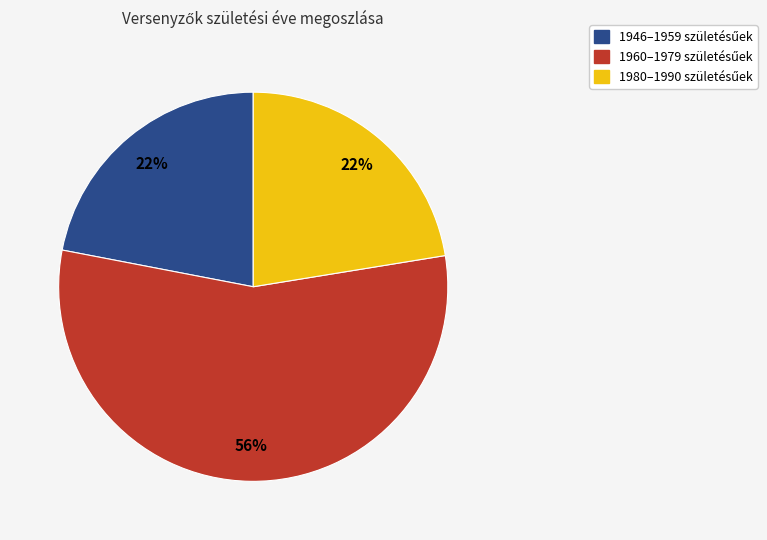

To the nearest percent, what is the difference between the largest and smallest slice percentages?

34%